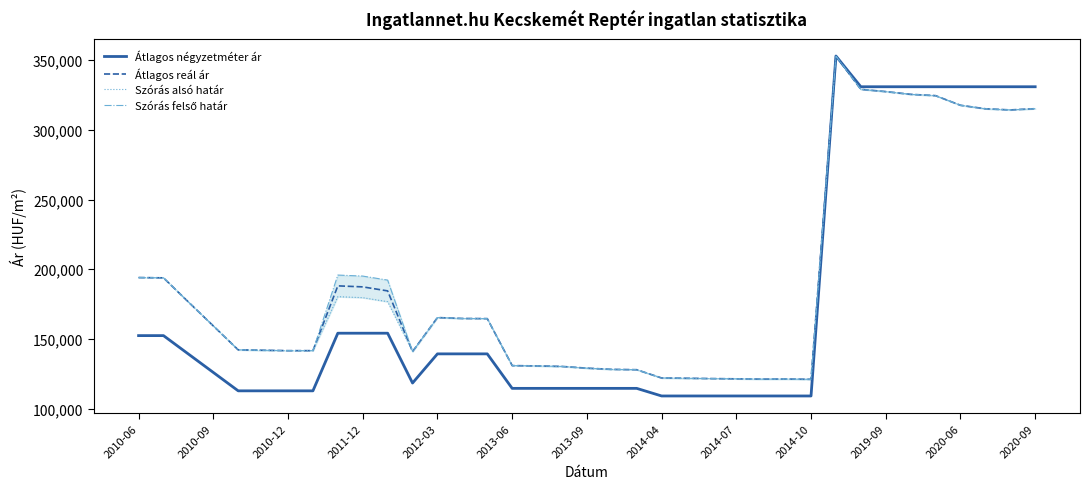

How many lines are shown in the chart?

4